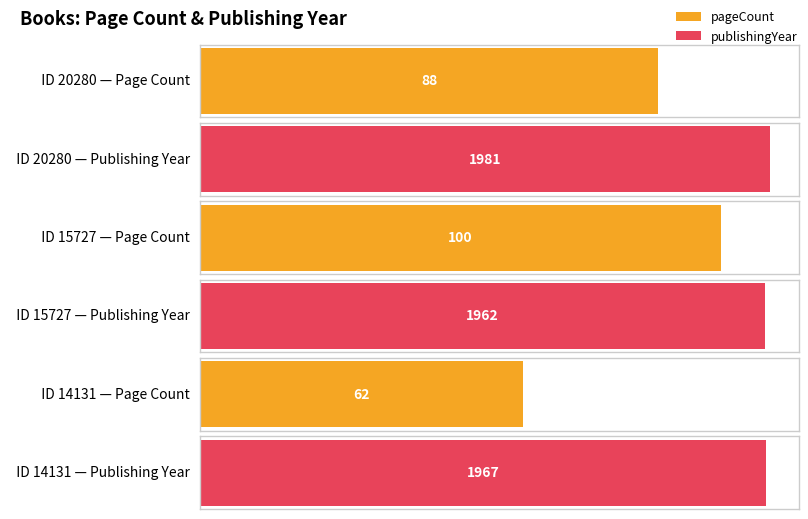

Reading left to right, list all the values displayed in this chart.

pageCount: 88	100	62
publishingYear: 1981	1962	1967